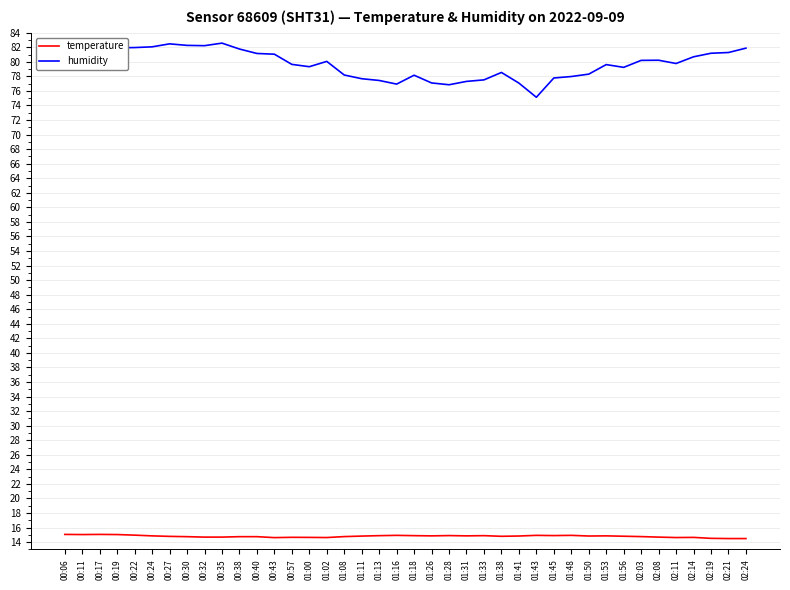

What are all the series names shown in the legend?

temperature, humidity